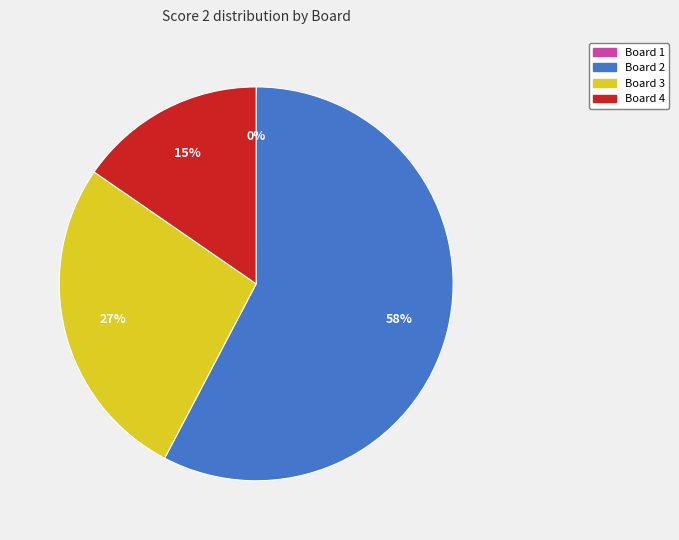

What percentage is NOT represented by Board 4?

84.6%